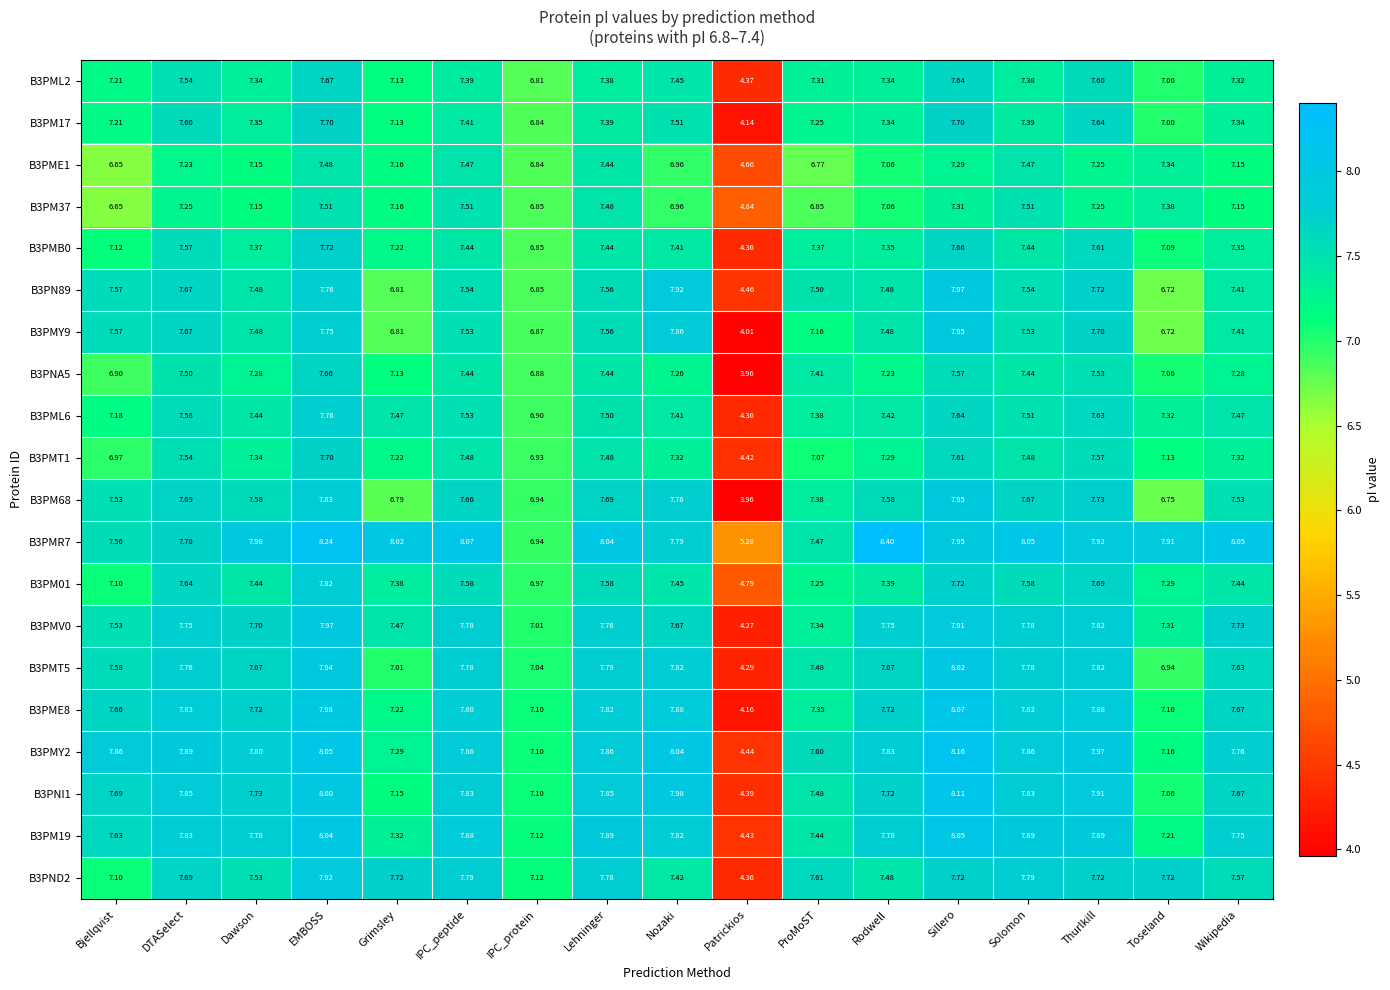

Which category has the lowest value in the B3PME1 series?

Patrickios